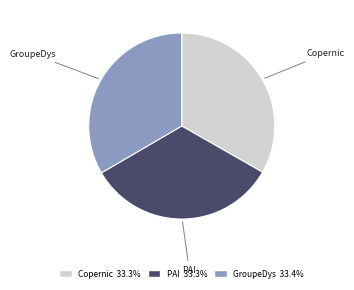

Does any single category account for the majority?

No